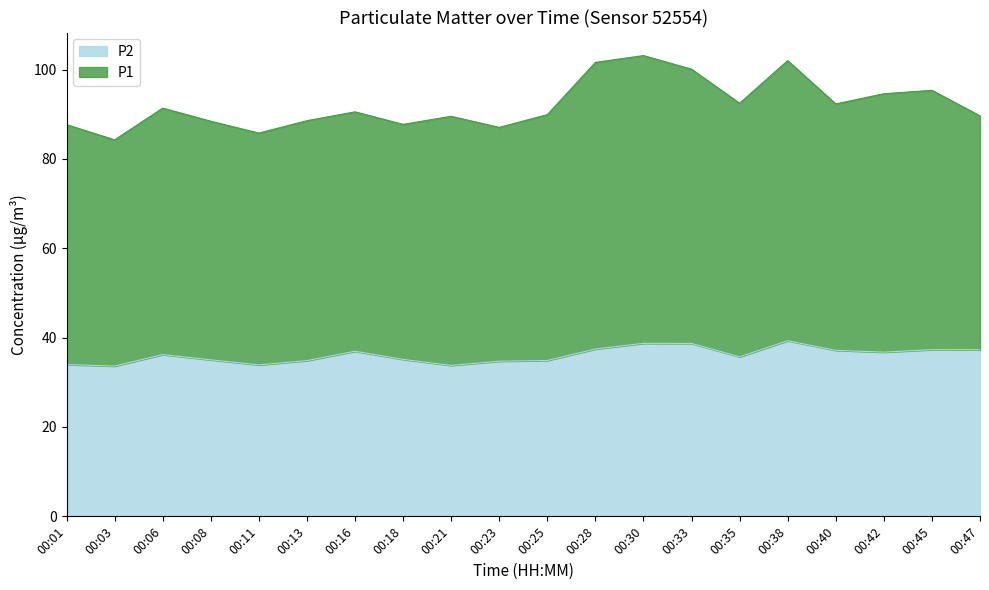

The value of P2 at 00:45 is 14.8. True or false?

False